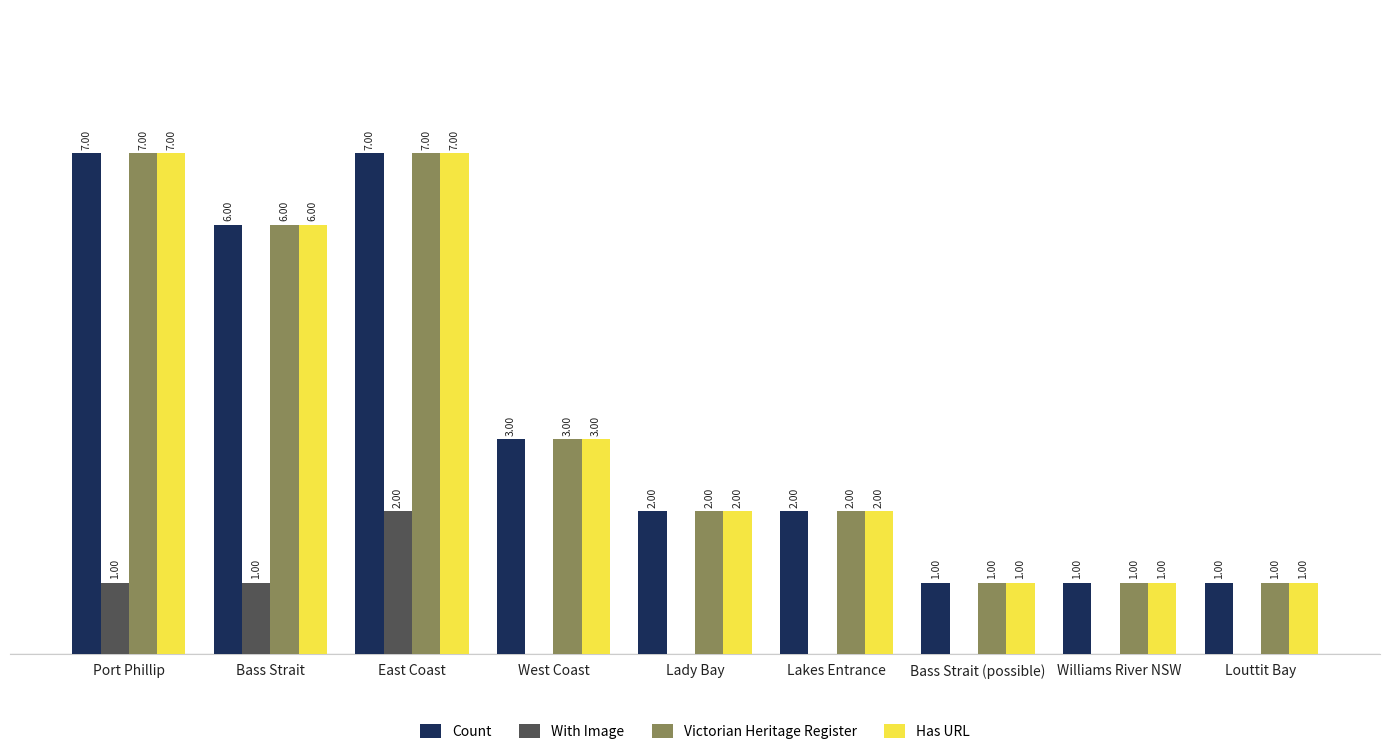

At which label does Victorian Heritage Register first exceed 2?

Port Phillip